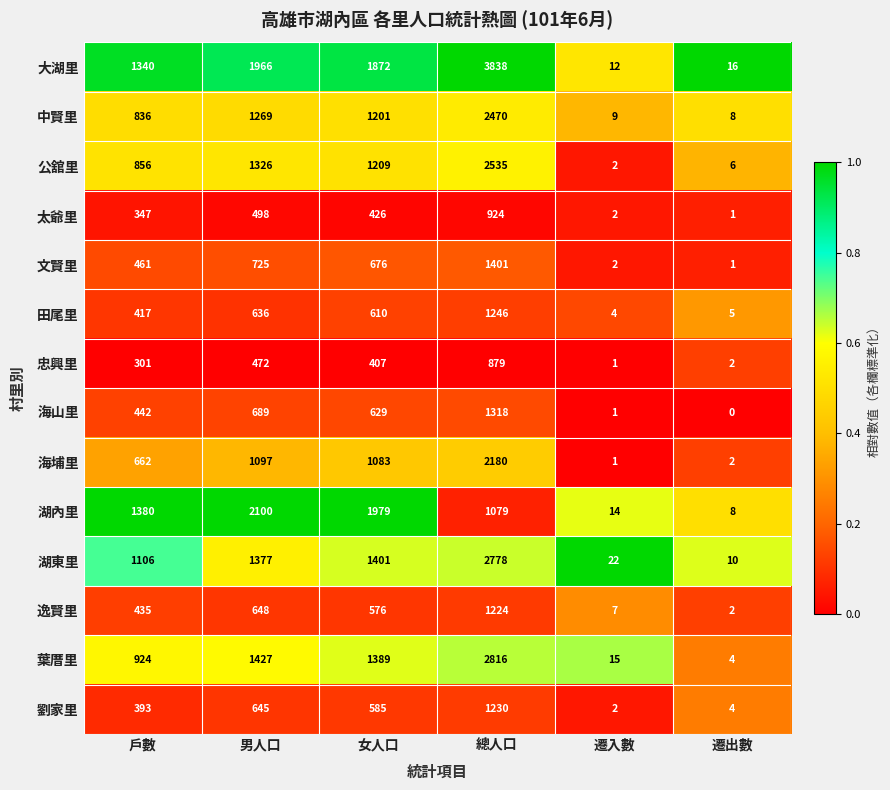

List the series in order of their peak value, lowest first.

忠興里, 太爺里, 逸賢里, 劉家里, 田尾里, 海山里, 文賢里, 湖內里, 海埔里, 中賢里, 公舘里, 湖東里, 葉厝里, 大湖里